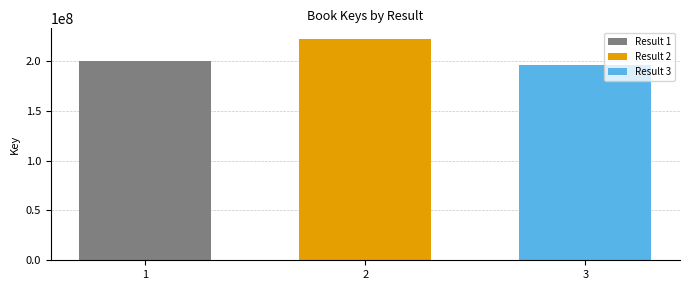

Rank the categories by Result 3 value from highest to lowest.

2